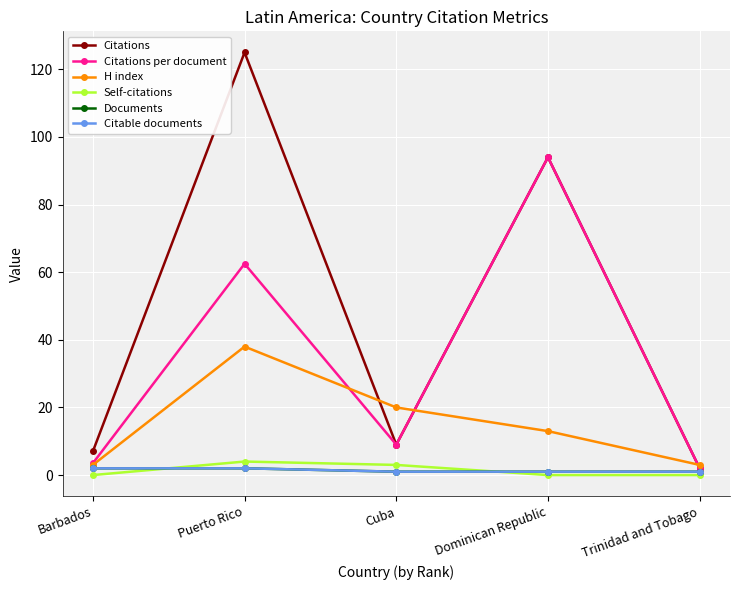

At which label is Citations closest to 63?

Dominican Republic